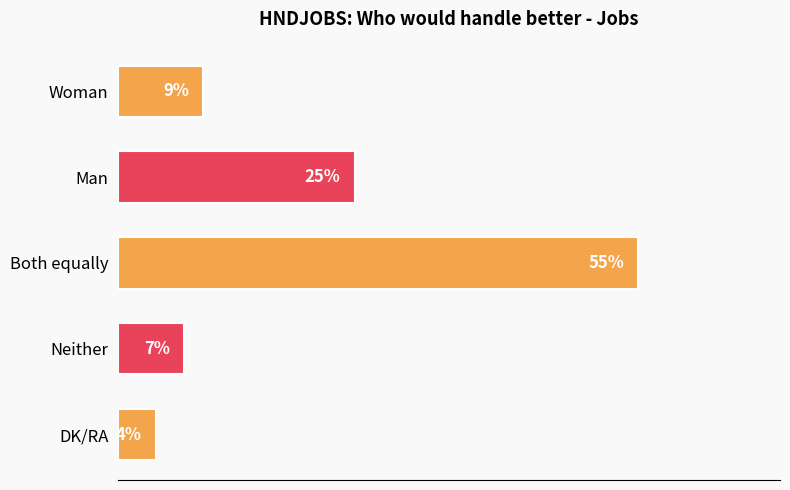

Rank the categories by value from highest to lowest.

Both equally, Man, Woman, Neither, DK/RA